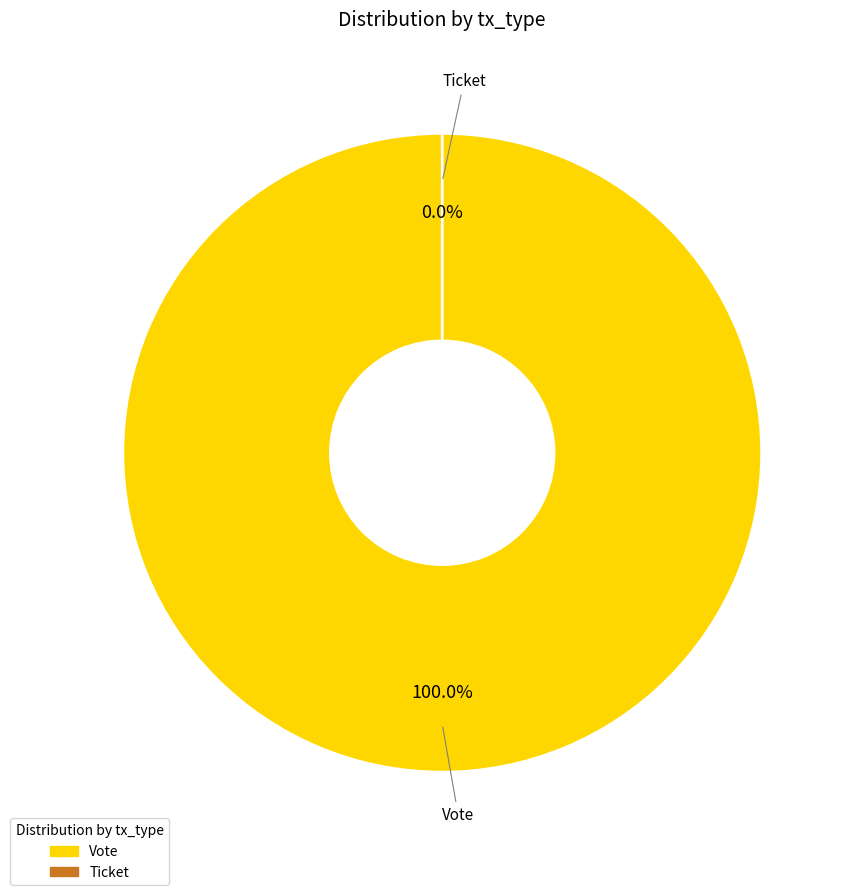

To the nearest percent, what portion does Vote represent?

100%